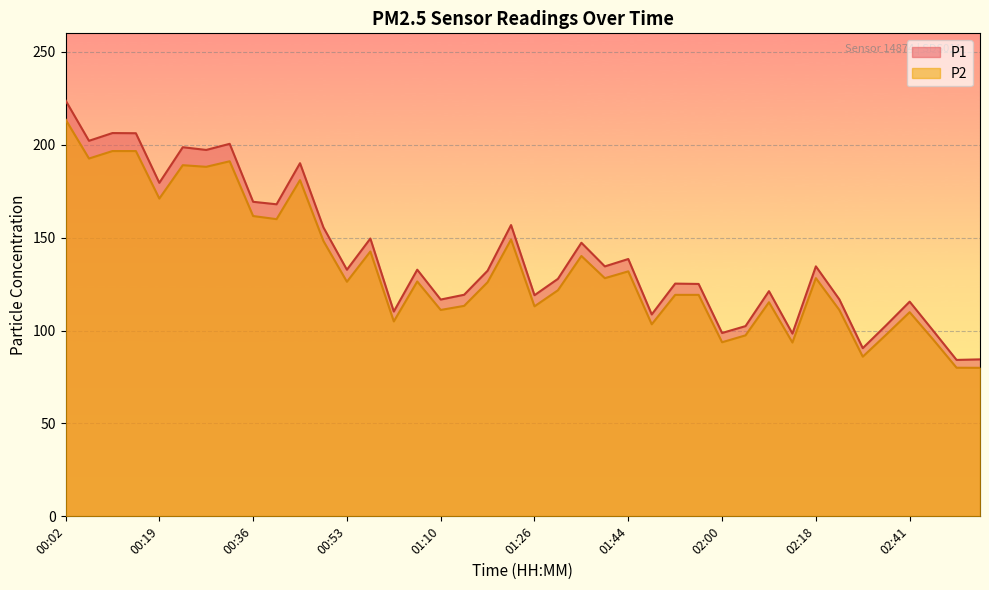

What are all the series names shown in the legend?

P1, P2